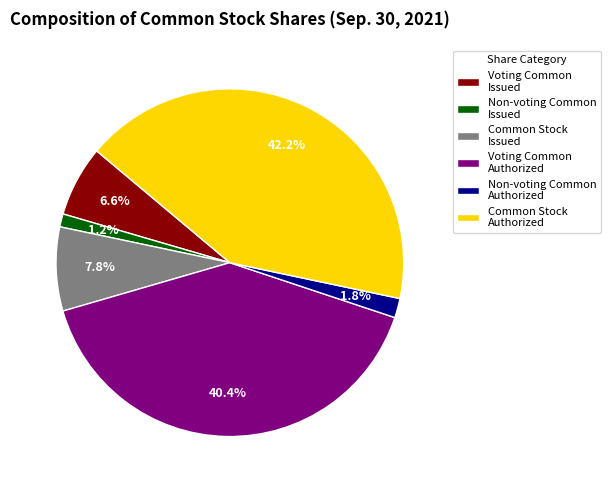

Is there any slice that represents more than half of the pie?

No